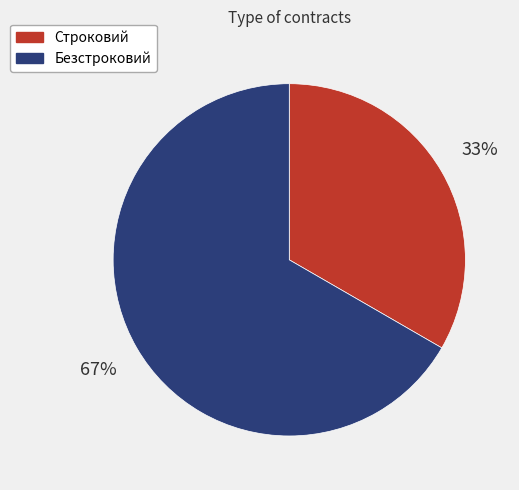

To the nearest percent, what is the average slice percentage?

50%